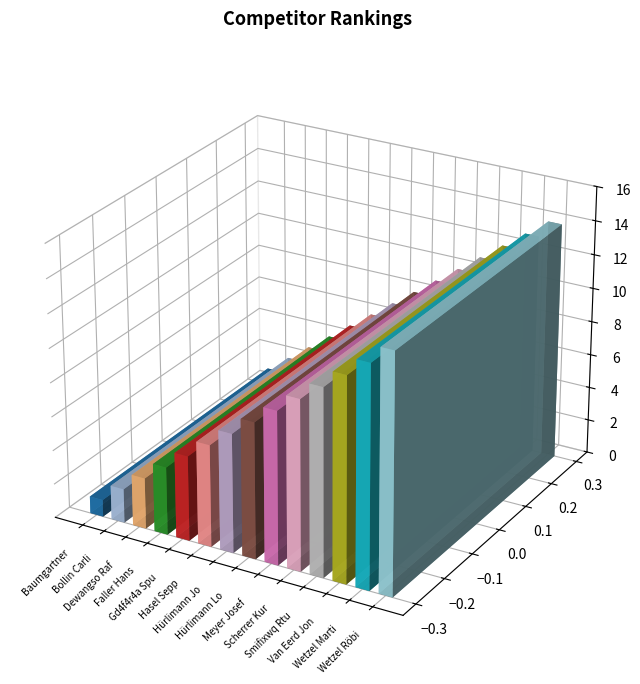

The value at Meyer Josef is 9. True or false?

True